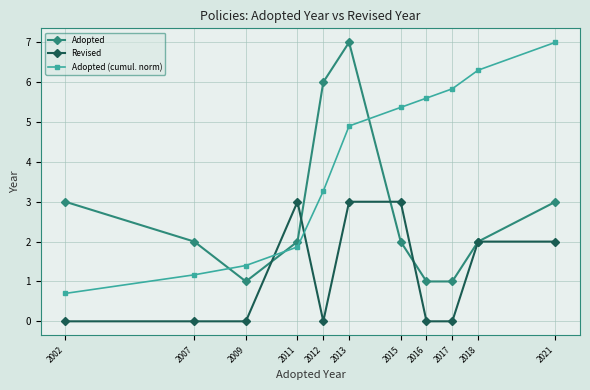

Between which two adjacent categories do Adopted and Adopted (cumul. norm) first intersect?

2007 and 2009